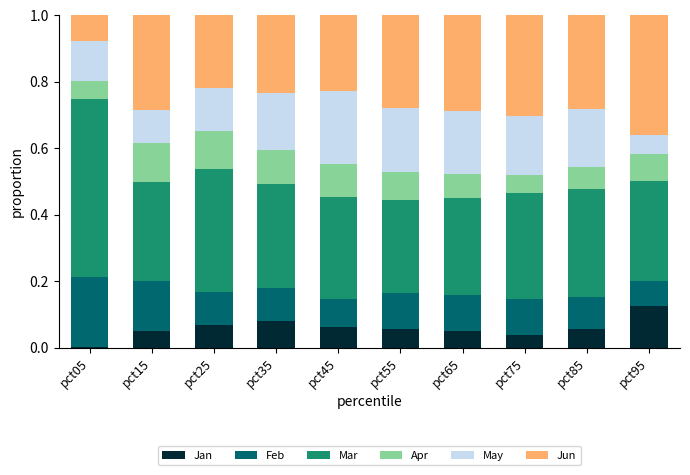

What are all the series names shown in the legend?

Jan, Feb, Mar, Apr, May, Jun